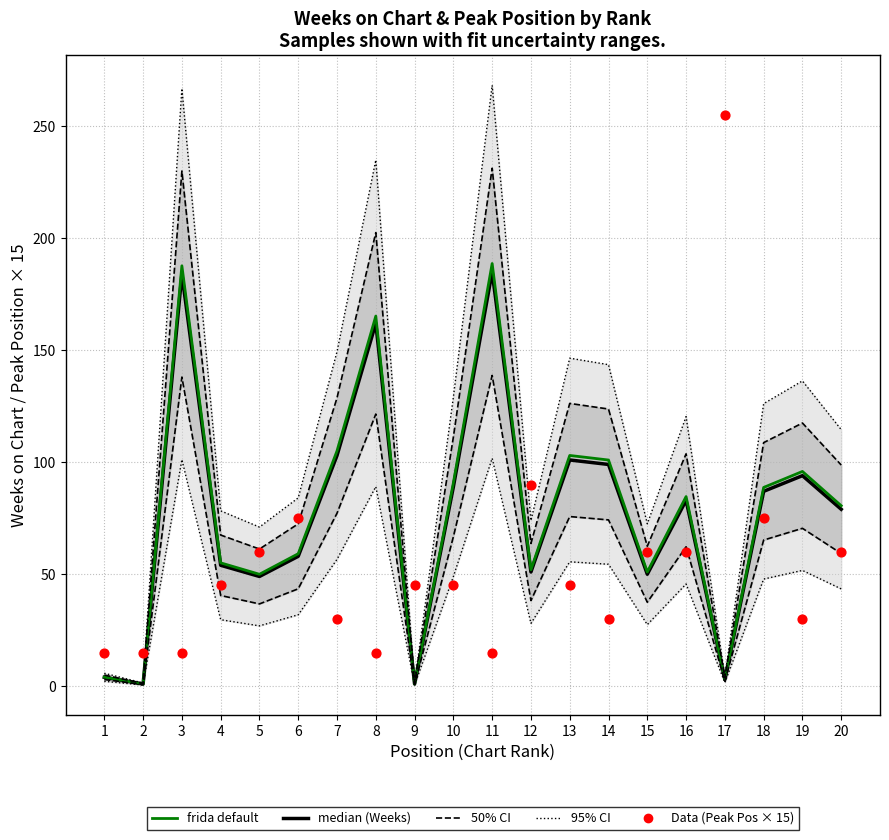

Which series reaches the minimum Y coordinate?

Weeks on Chart (median)